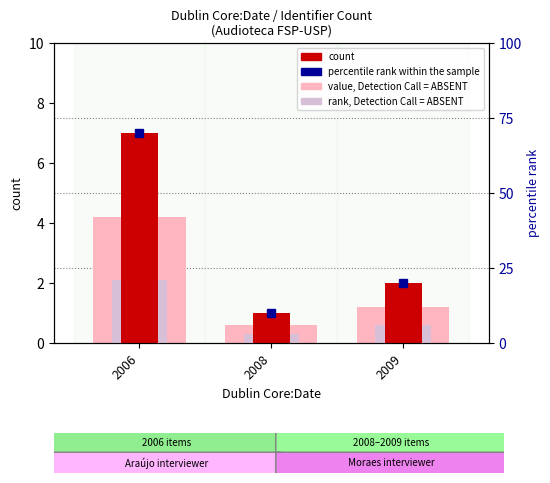

Reading left to right, list all the values displayed in this chart.

value, Detection Call = ABSENT: 4.2	0.6	1.2
rank, Detection Call = ABSENT: 2.1	0.3	0.6
count: 7.0	1.0	2.0
percentile rank within the sample: 70.0	10.0	20.0